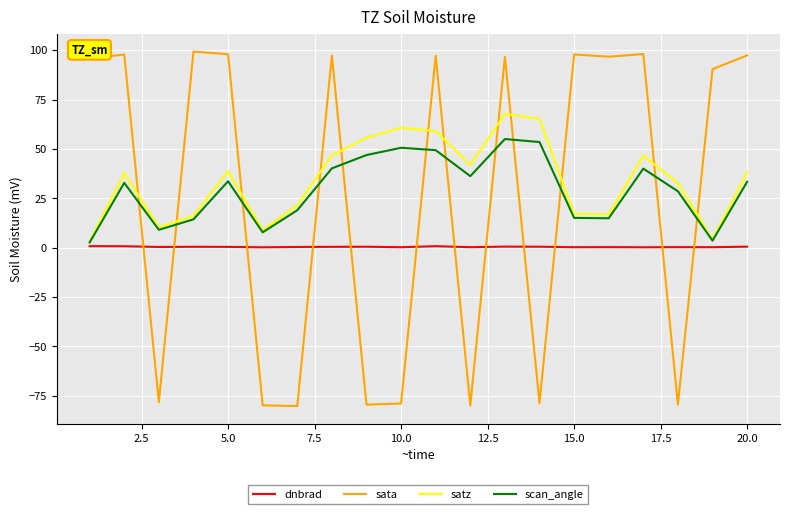

What is the greatest value displayed?

99.2